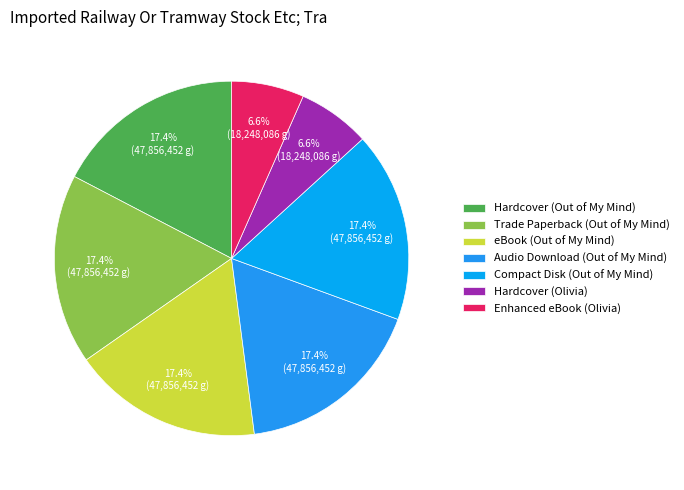

How many slices are in this pie chart?

7